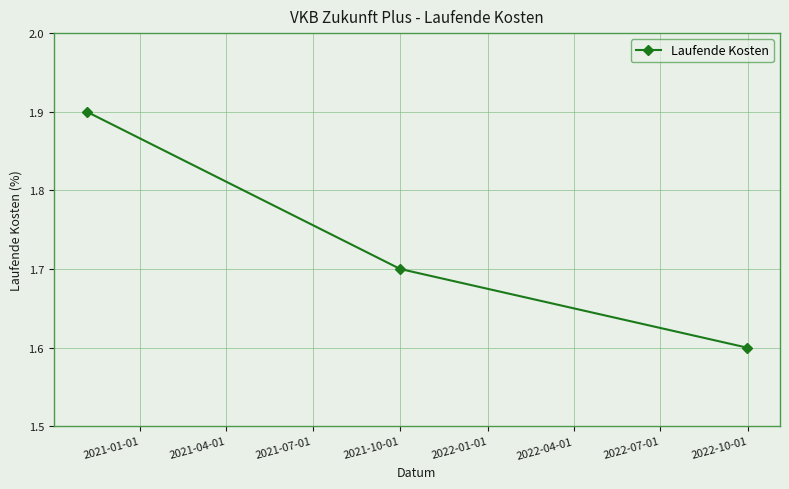

How many lines are shown in the chart?

1